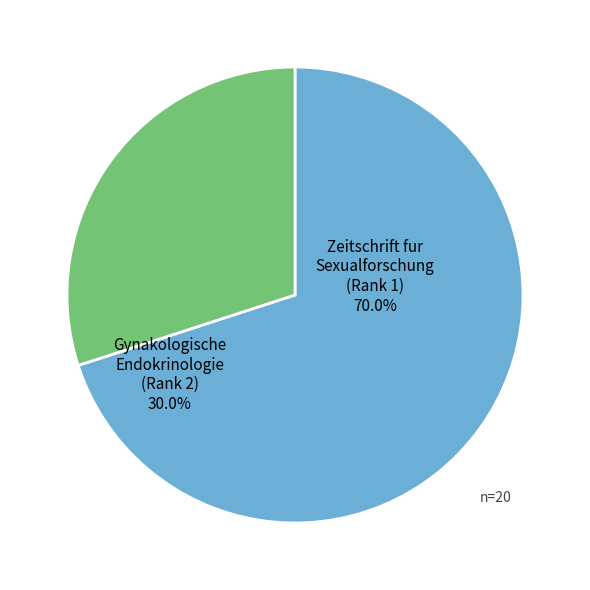

Approximately how many times larger is the value at Gynakologische Endokrinologie (Rank 2) compared to Zeitschrift fur Sexualforschung (Rank 1)?

0.4